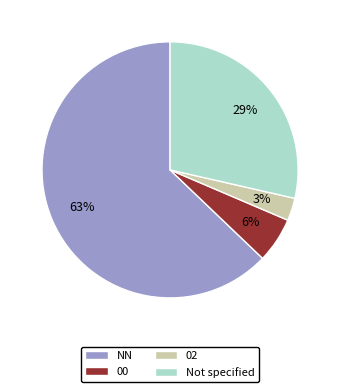

Between 00 and NN, which is larger?

NN